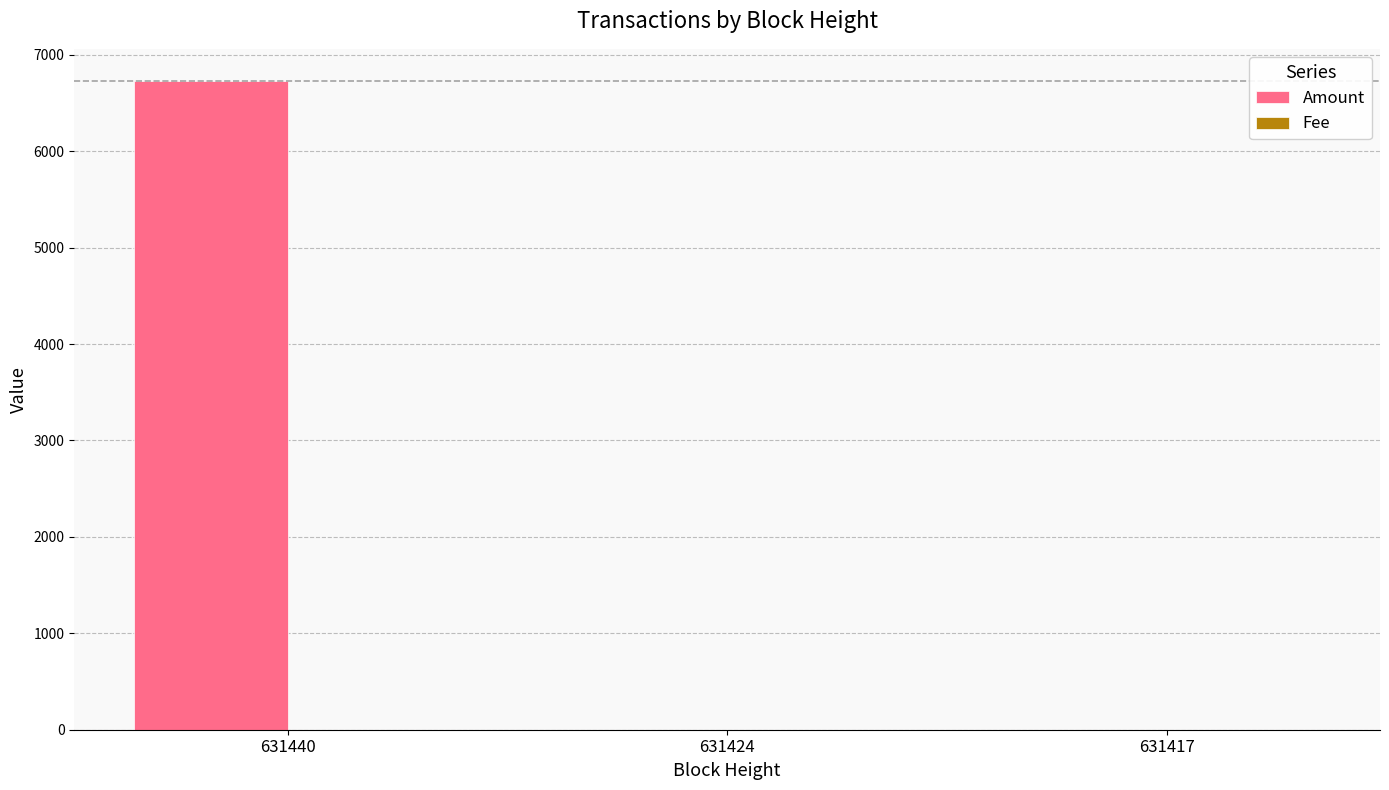

How many groups of bars are there?

3